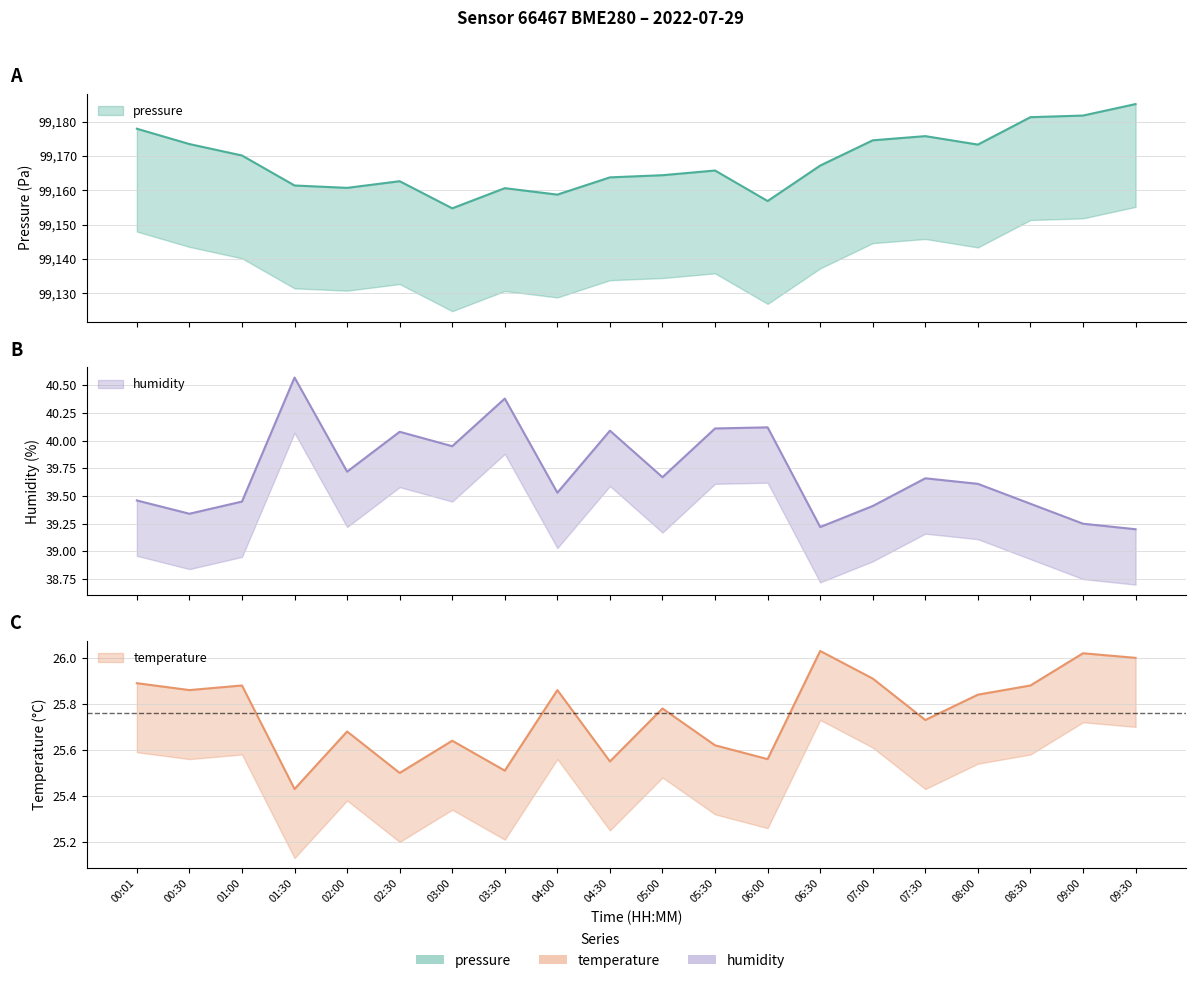

Rank the categories by humidity value from lowest to highest.

09:30, 06:30, 09:00, 00:30, 07:00, 08:30, 01:00, 00:01, 04:00, 08:00, 07:30, 05:00, 02:00, 03:00, 02:30, 04:30, 05:30, 06:00, 03:30, 01:30